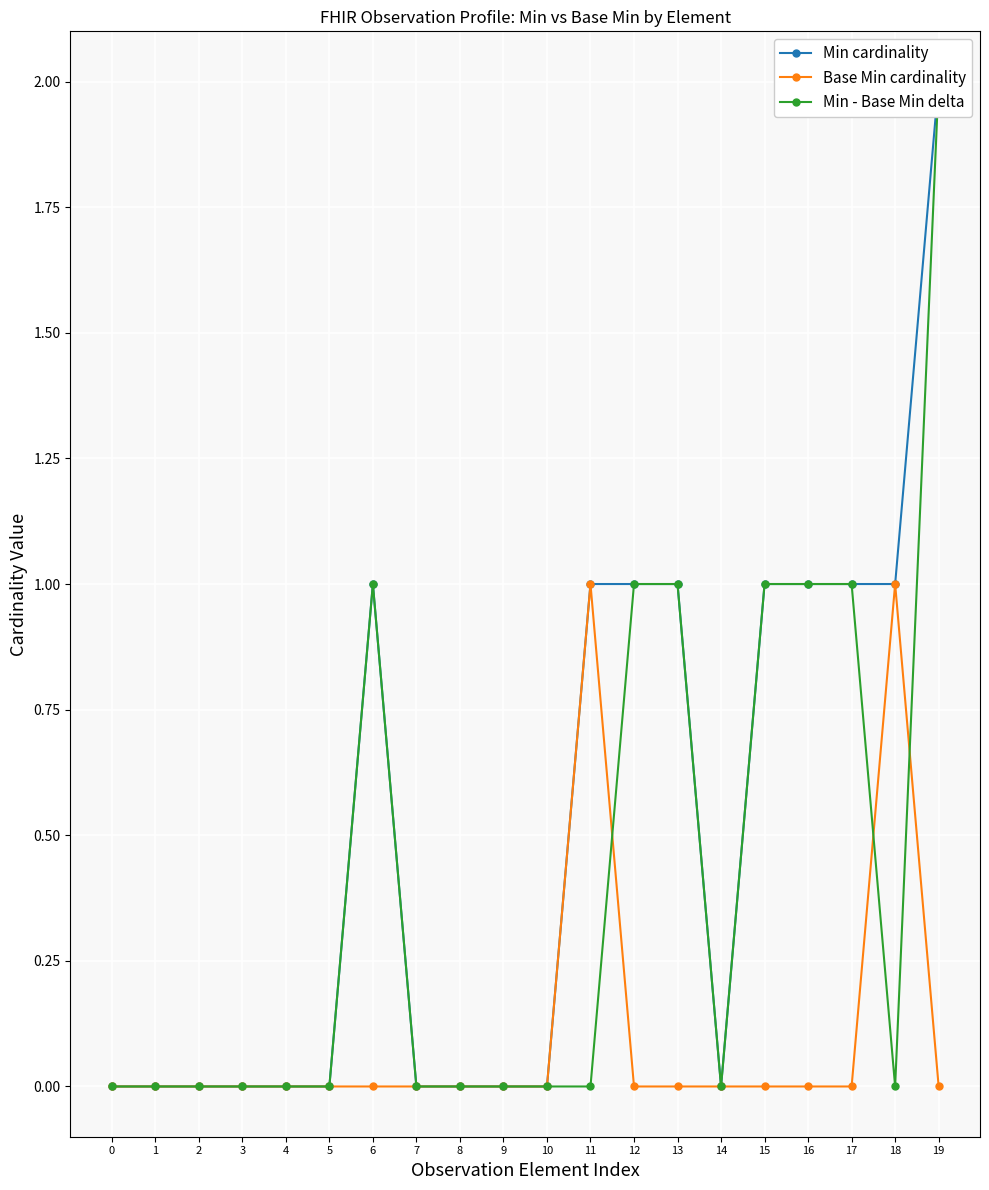

The Min - Base Min delta series shows 1 at 15. True or false?

True